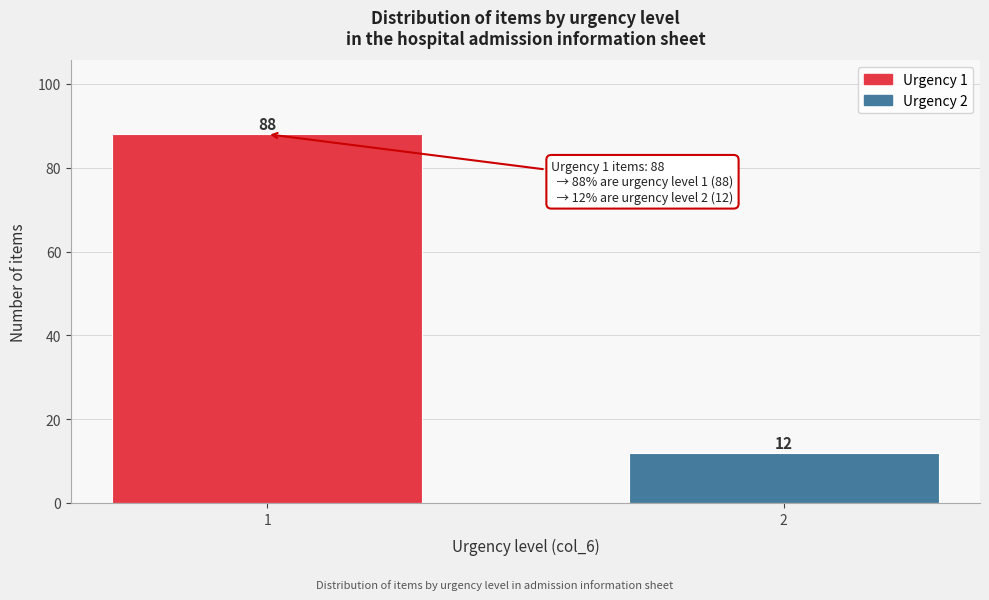

Reading left to right, list all the values displayed in this chart.

1=88	2=12